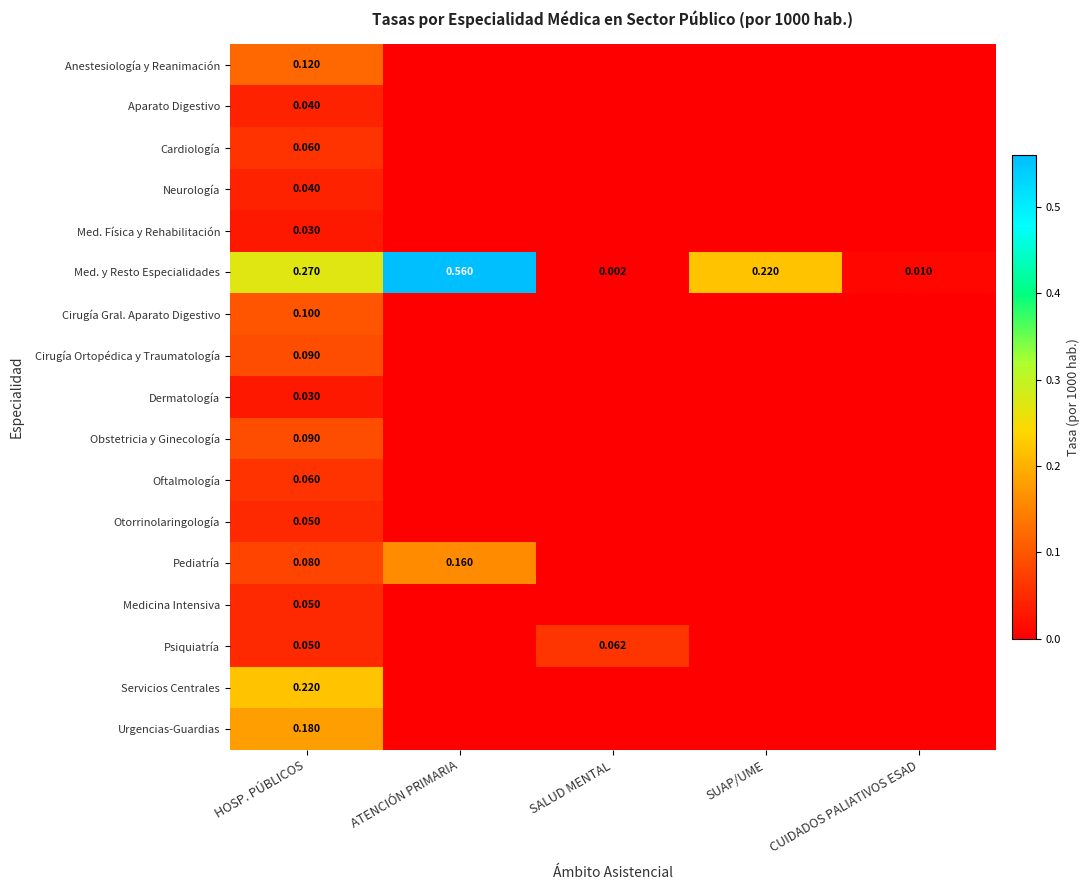

What is the greatest value displayed?

0.6